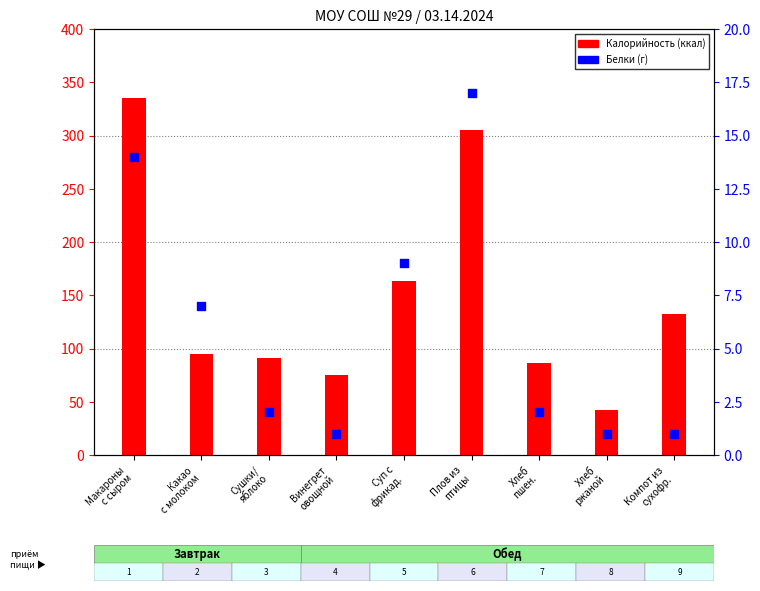

Is the value of Калорийность at Макароны
с сыром greater than the value of Белки (г) at Хлеб
пшен.?

Yes